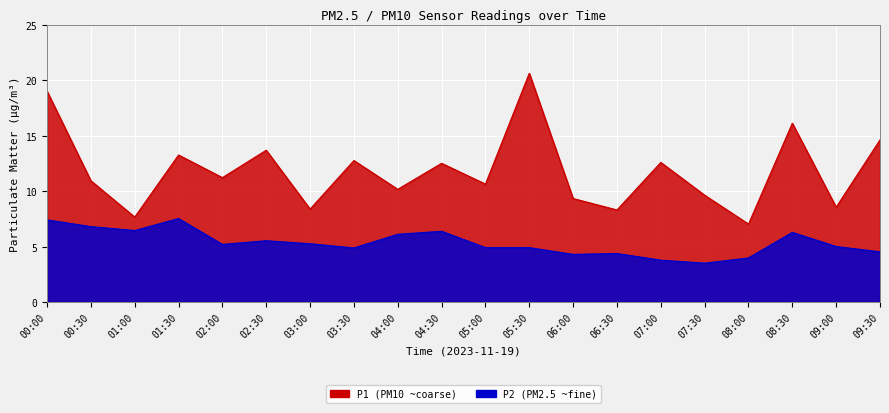

Reading right to left, list all the values displayed in this chart.

P1: 09:30=14.6	09:00=8.6	08:30=16.1	08:00=7.0	07:30=9.7	07:00=12.6	06:30=8.3	06:00=9.3	05:30=20.6	05:00=10.7	04:30=12.5	04:00=10.2	03:30=12.8	03:00=8.4	02:30=13.7	02:00=11.2	01:30=13.3	01:00=7.7	00:30=10.9	00:00=19.0
P2: 09:30=4.5	09:00=5.0	08:30=6.3	08:00=4.0	07:30=3.5	07:00=3.8	06:30=4.4	06:00=4.3	05:30=4.9	05:00=4.9	04:30=6.4	04:00=6.1	03:30=4.9	03:00=5.3	02:30=5.5	02:00=5.2	01:30=7.5	01:00=6.5	00:30=6.8	00:00=7.4